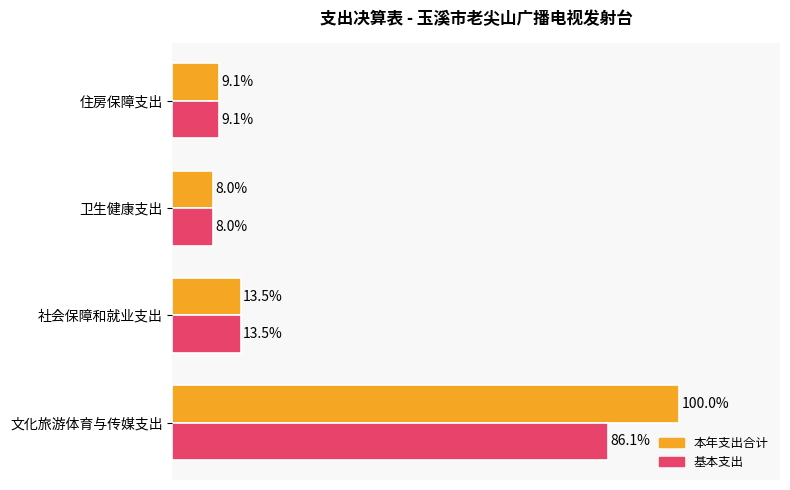

Which series has the largest total across all categories?

本年支出合计